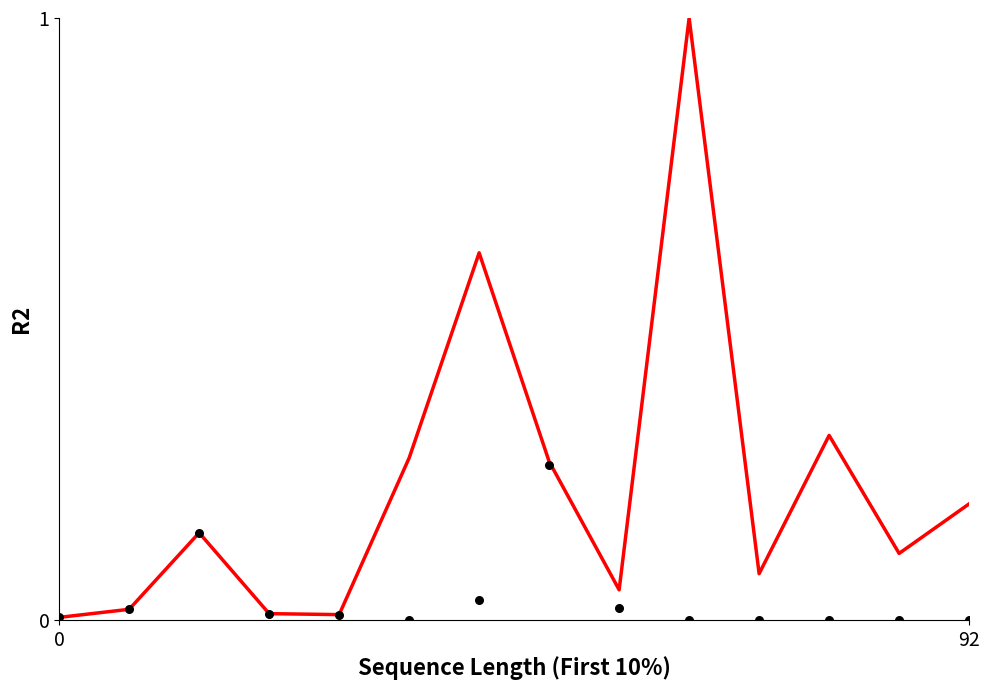

Which series has the widest spread of Y values?

Account Total